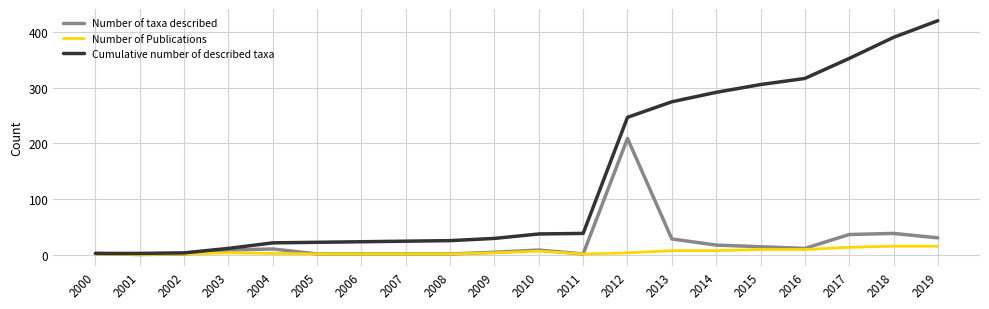

Is it true that Cumulative number of described taxa equals 38 at 2011?

True